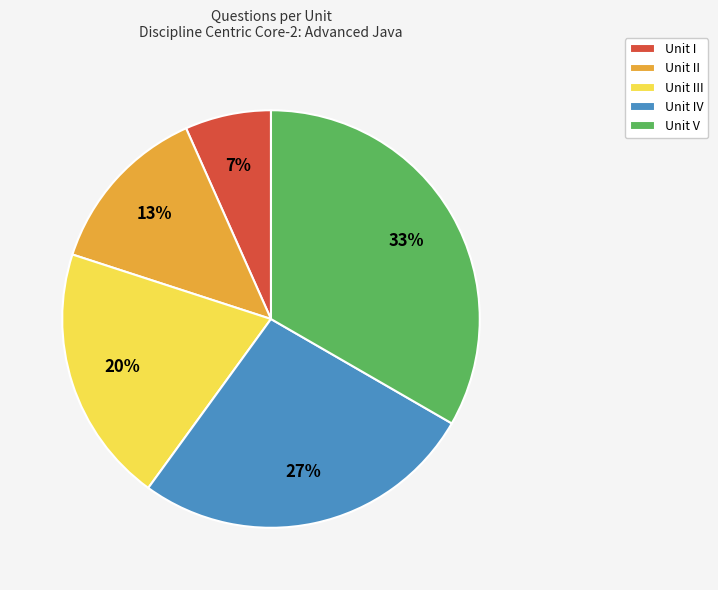

Count the number of slices in the pie.

5